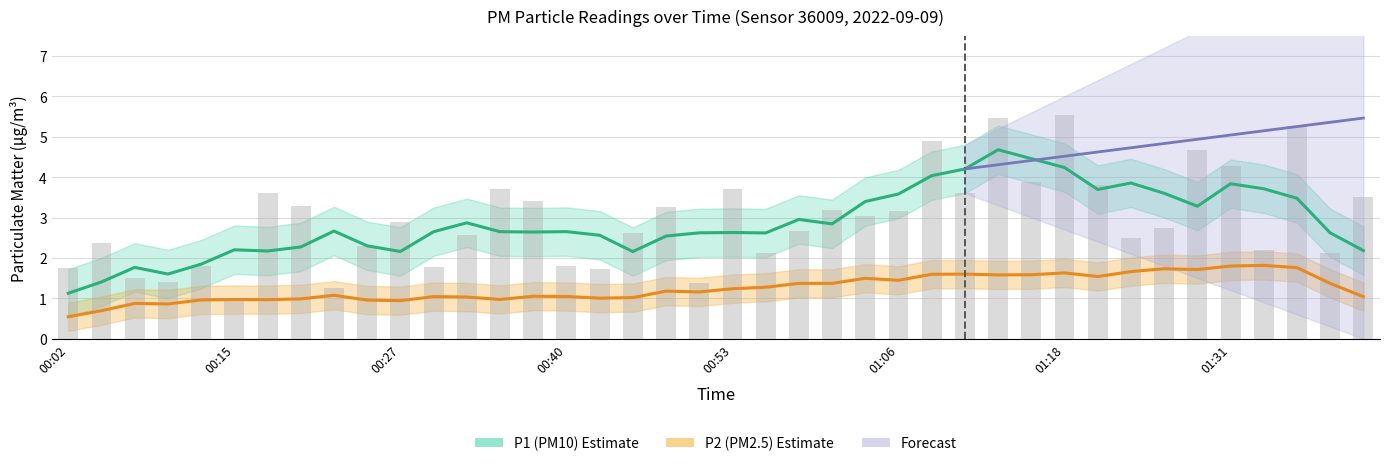

At which category does the chart reach its minimum across all series?

00:15